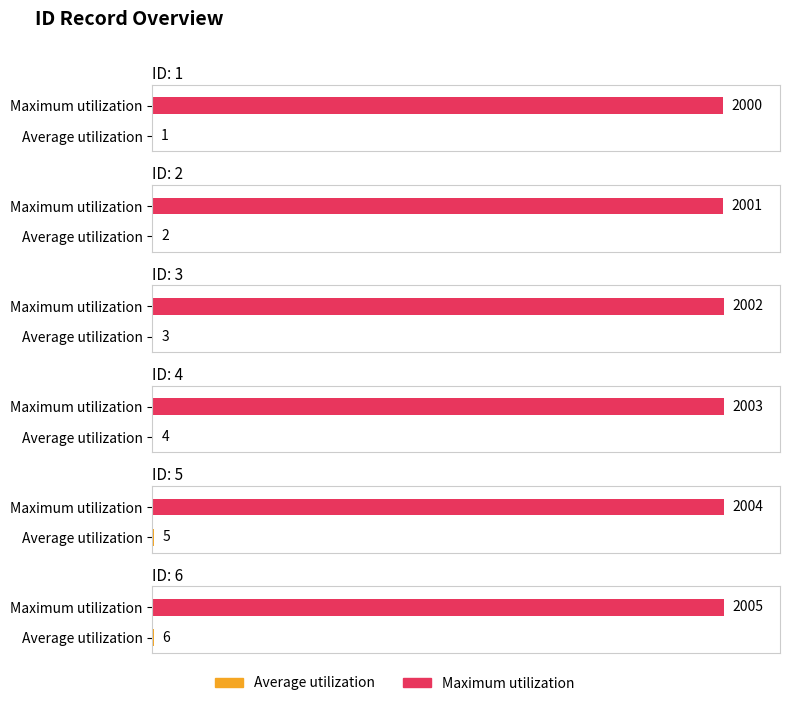

Reading left to right, list all the values displayed in this chart.

Average utilization: 1=1	2=2	3=3	4=4	5=5	6=6
Maximum utilization: 1=2000	2=2001	3=2002	4=2003	5=2004	6=2005